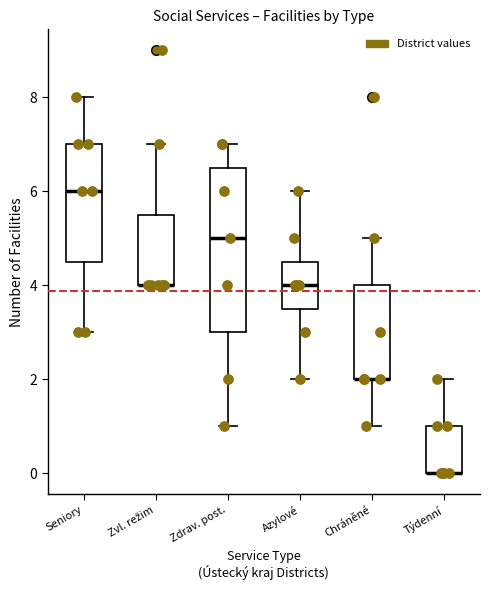

Reading left to right, read every box against the y-axis: the position of its median line, the range the box covers, and the ends of its whiskers. The values are not printed on the chart, so give them approximately, as read against the axis.

Seniory: median 6.0, box 4.6 to 7.0, whiskers 3.0 to 8.0
Zvl. režim: median 4.0 (drawn on the box's lower edge), box 4.0 to 5.6, whiskers 4.0 to 7.0
Zdrav. post.: median 5.0, box 3.0 to 6.6, whiskers 1.0 to 7.0
Azylové: median 4.0, box 3.6 to 4.6, whiskers 2.0 to 6.0
Chráněné: median 2.0 (drawn on the box's lower edge), box 2.0 to 4.0, whiskers 1.0 to 5.0
Týdenní: median 0.0 (drawn on the box's lower edge), box 0.0 to 1.0, whiskers 0.0 to 2.0